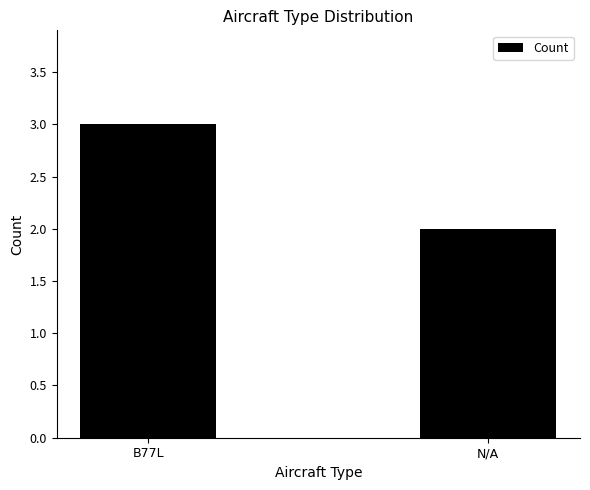

The chart shows a value of 3 at B77L. True or false?

True